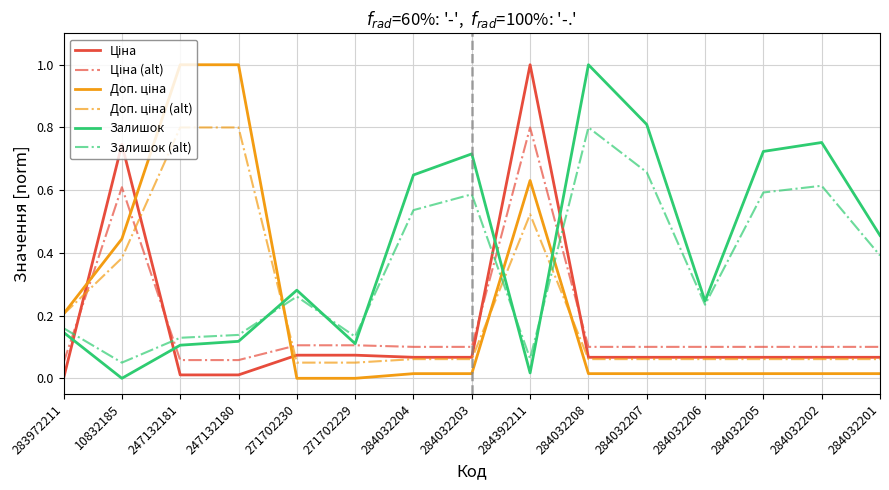

Which series has the largest total across all categories?

Залишок